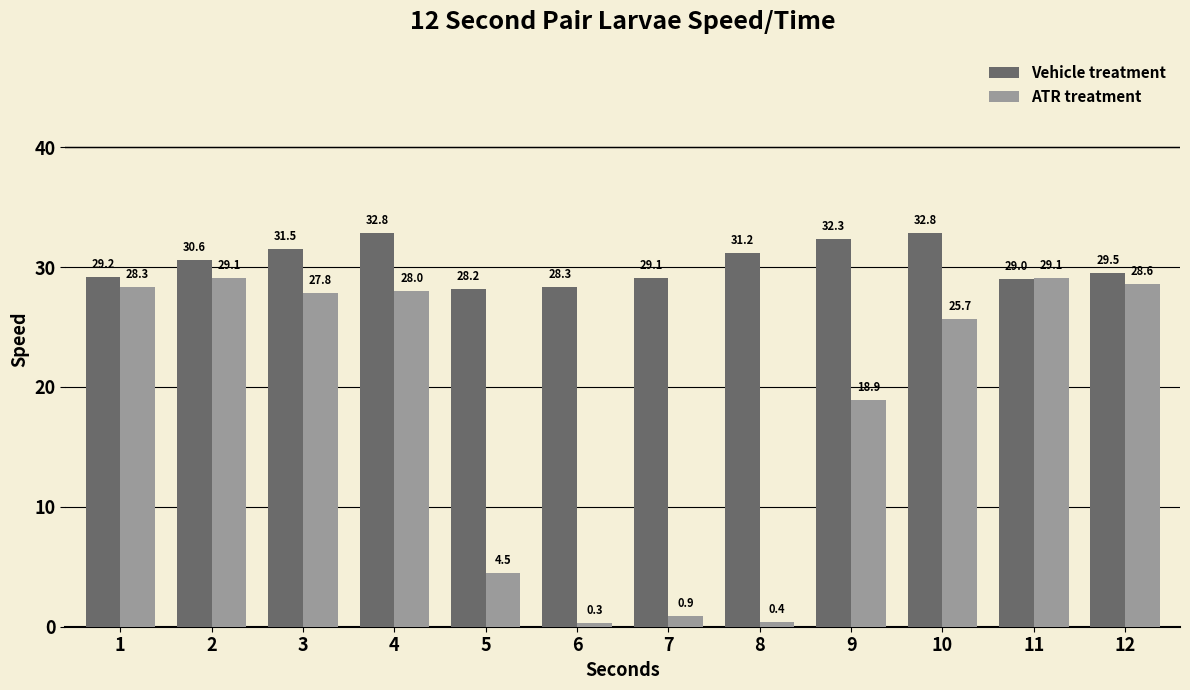

What is the highest value of the Vehicle treatment series?

32.8